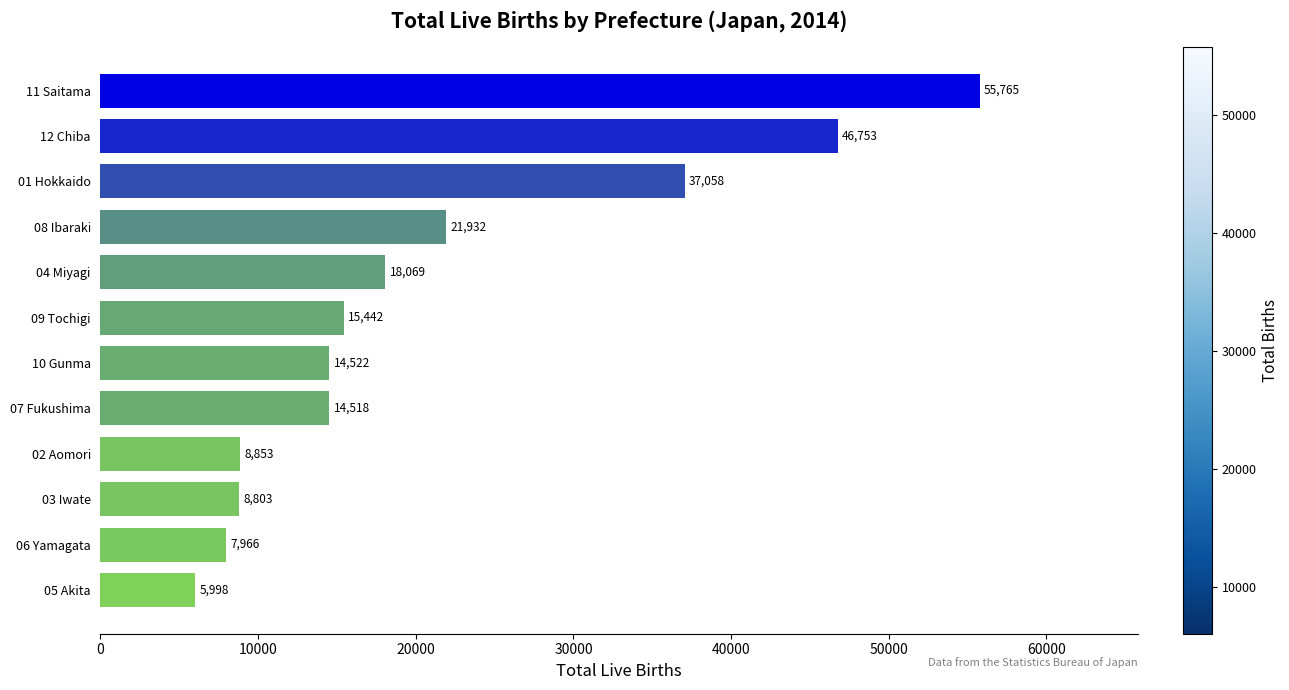

True or false: the data shows 25196 at 01 Hokkaido.

False